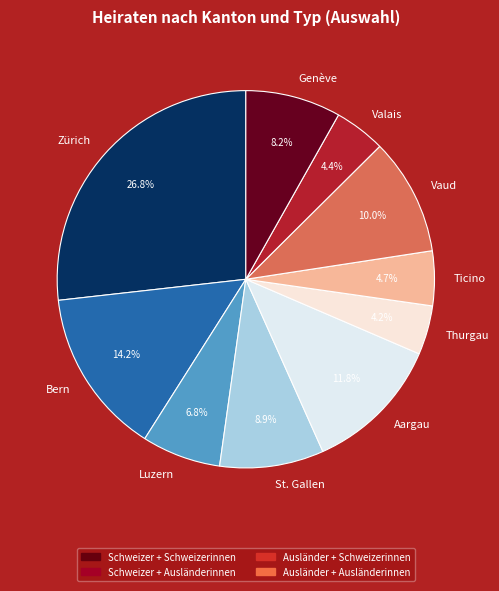

Approximately how many times larger is the value at Thurgau compared to Genève?

0.5